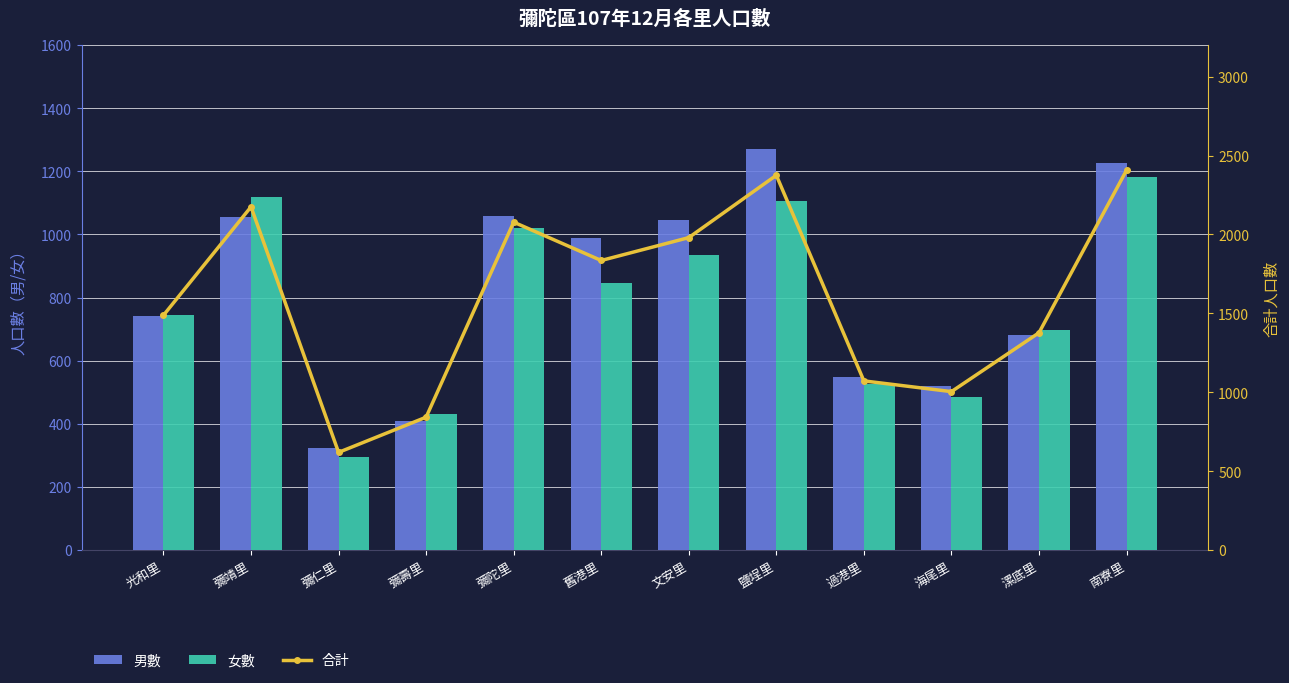

Is it true that 女數 equals 1105 at 鹽埕里?

True